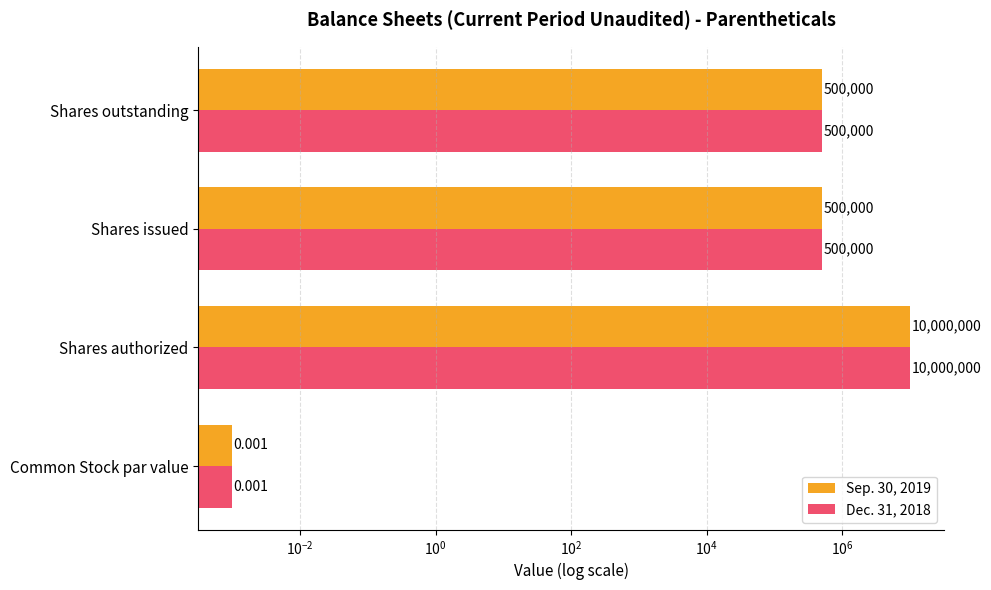

What is the maximum value for Dec. 31, 2018?

10000000.0